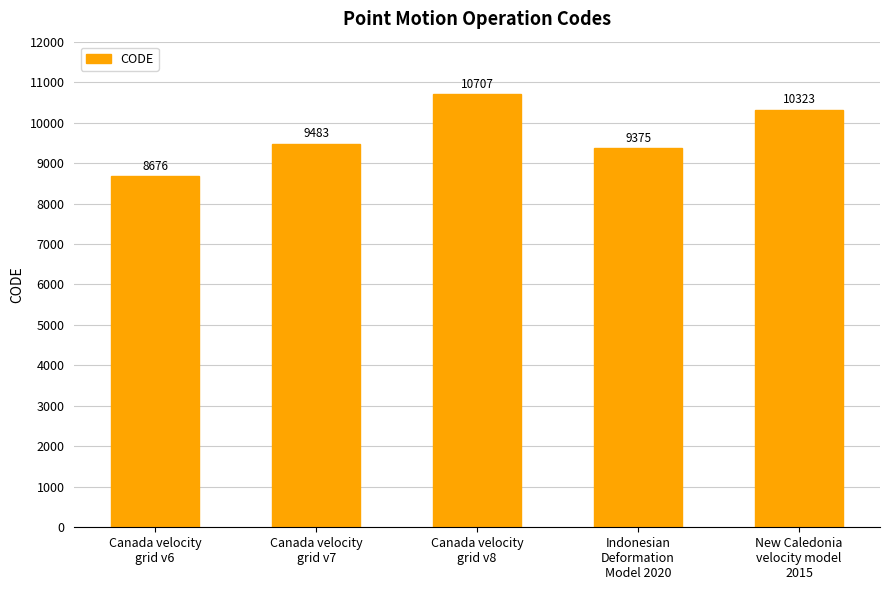

What is the average value?

9713